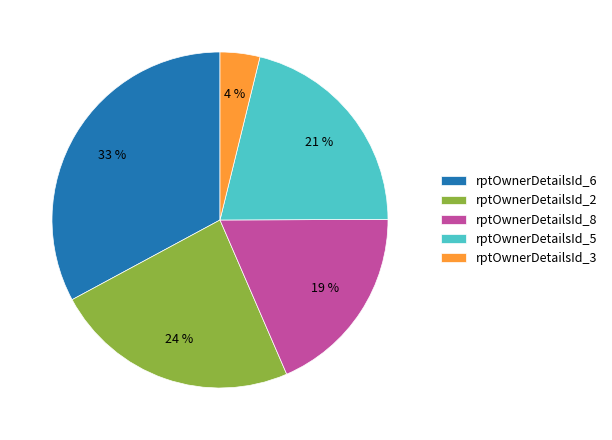

Is the sum of rptOwnerDetailsId_3 and rptOwnerDetailsId_2 greater than half?

No